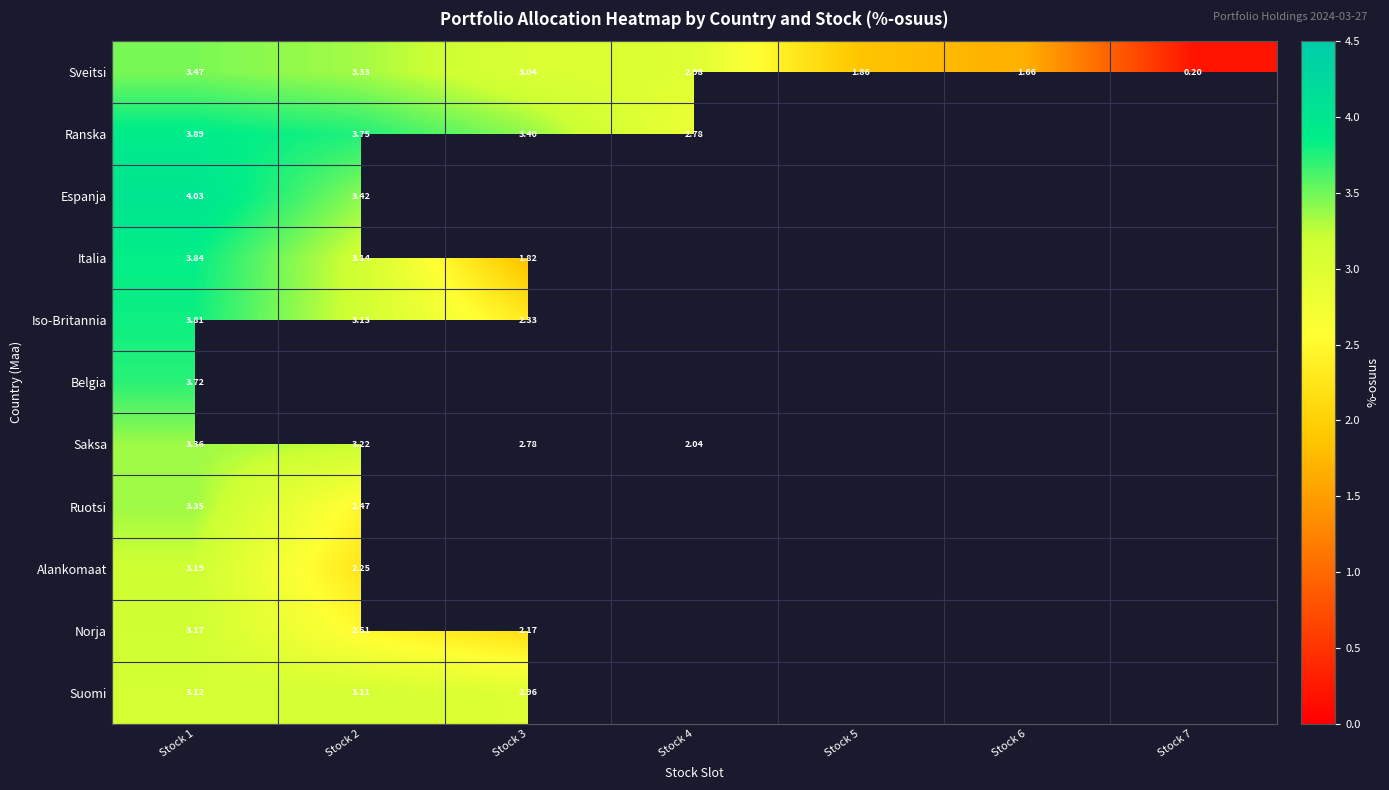

What is the smallest value displayed?

0.2